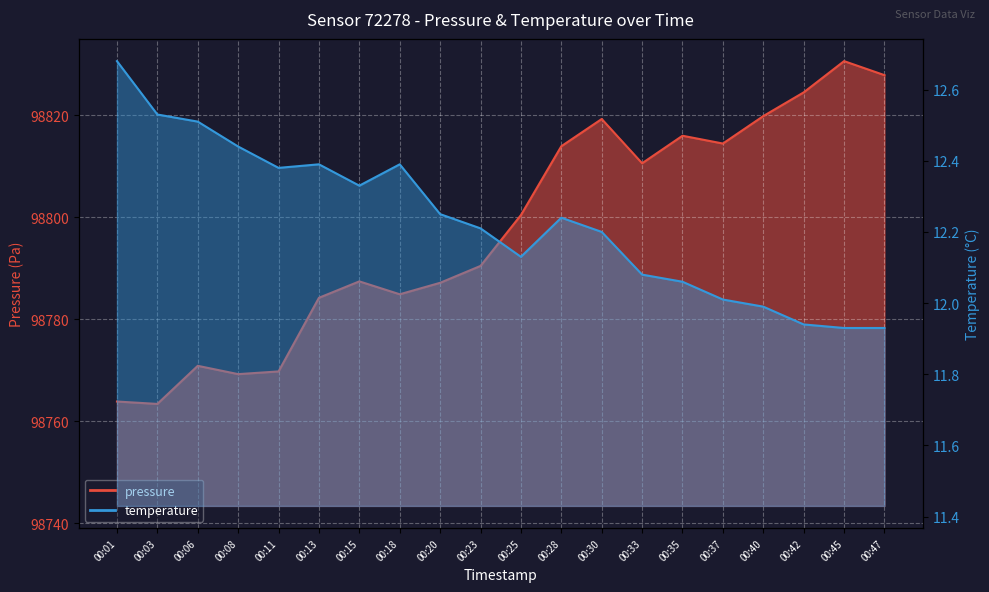

Which category has the highest value in the temperature series?

00:01